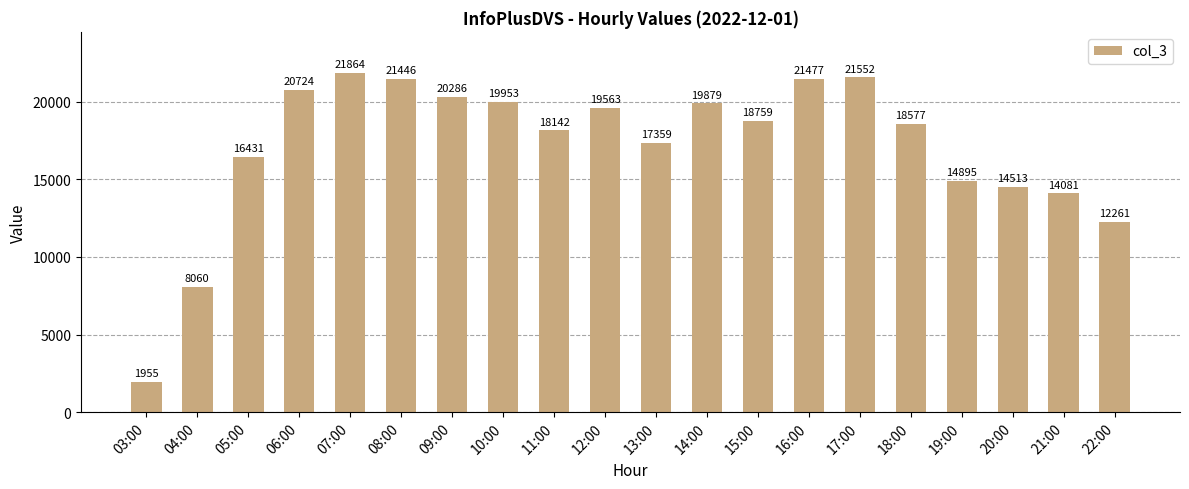

True or false: the data shows 33606 at 14:00.

False